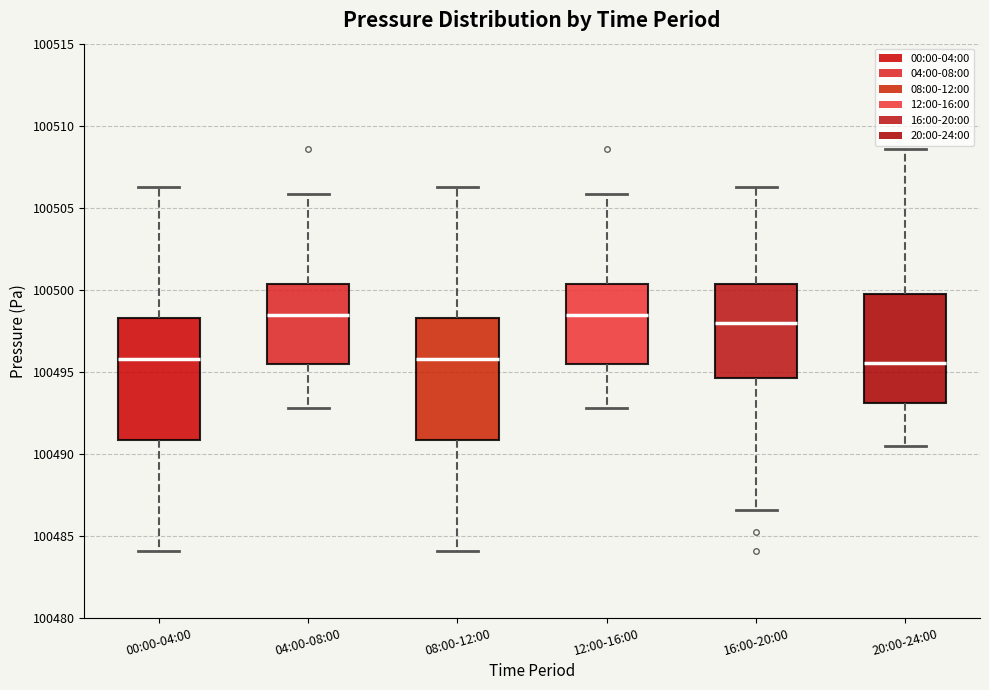

Reading left to right, transcribe this box plot: for each box, give where its median line is, the range the box spans, and where its two whiskers end, as read against the y-axis. The values are not printed on the chart, so give them approximately, as read against the axis.

00:00-04:00: median 100496.0, box 100491.0 to 100498.5, whiskers 100484.0 to 100506.5
04:00-08:00: median 100498.5, box 100495.5 to 100500.5, whiskers 100493.0 to 100506.0
08:00-12:00: median 100496.0, box 100491.0 to 100498.5, whiskers 100484.0 to 100506.5
12:00-16:00: median 100498.5, box 100495.5 to 100500.5, whiskers 100493.0 to 100506.0
16:00-20:00: median 100498.0, box 100494.5 to 100500.5, whiskers 100486.5 to 100506.5
20:00-24:00: median 100495.5, box 100493.0 to 100499.5, whiskers 100490.5 to 100508.5